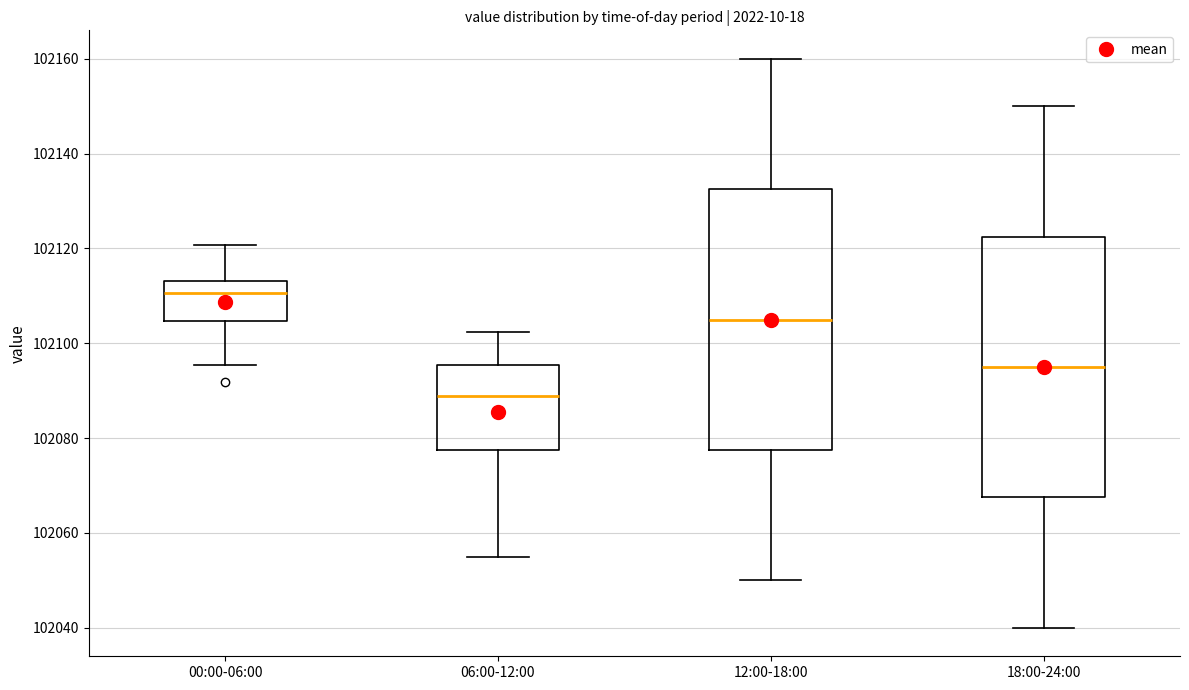

Reading left to right, transcribe this box plot: for each box, give where its median line is, the range the box spans, and where its two whiskers end, as read against the y-axis. The values are not printed on the chart, so give them approximately, as read against the axis.

00:00-06:00: median 102110, box 102104 to 102114, whiskers 102096 to 102120
06:00-12:00: median 102088, box 102078 to 102096, whiskers 102056 to 102102
12:00-18:00: median 102106, box 102078 to 102132, whiskers 102050 to 102160
18:00-24:00: median 102096, box 102068 to 102122, whiskers 102040 to 102150